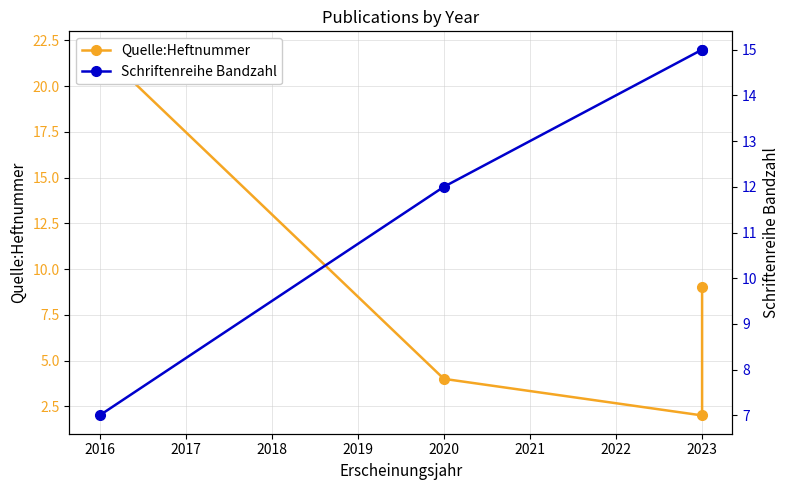

After their last crossing, which series has the higher values: Quelle:Heftnummer or Schriftenreihe Bandzahl?

Schriftenreihe Bandzahl